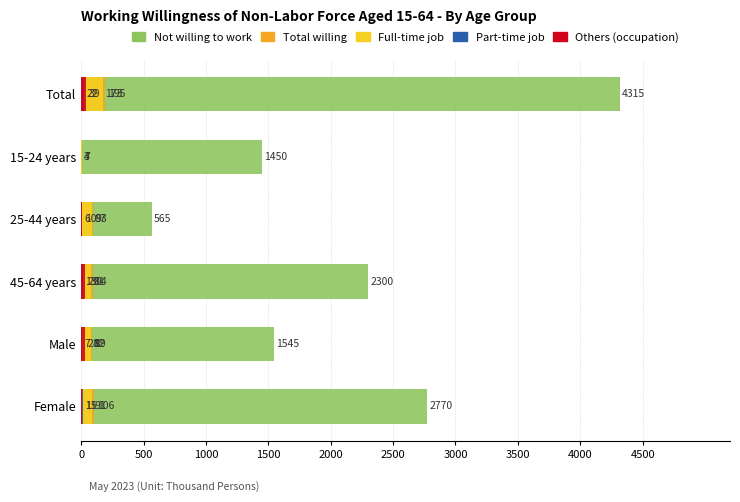

What is the difference between the second highest and minimum values in the Total willing series?

99